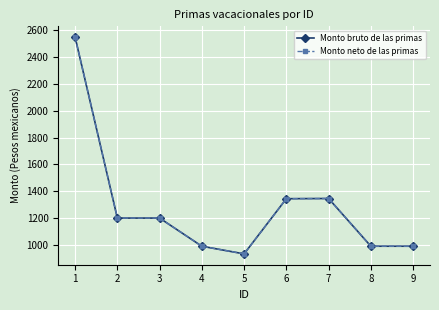

Is this an area chart (filled region under the line)?

No